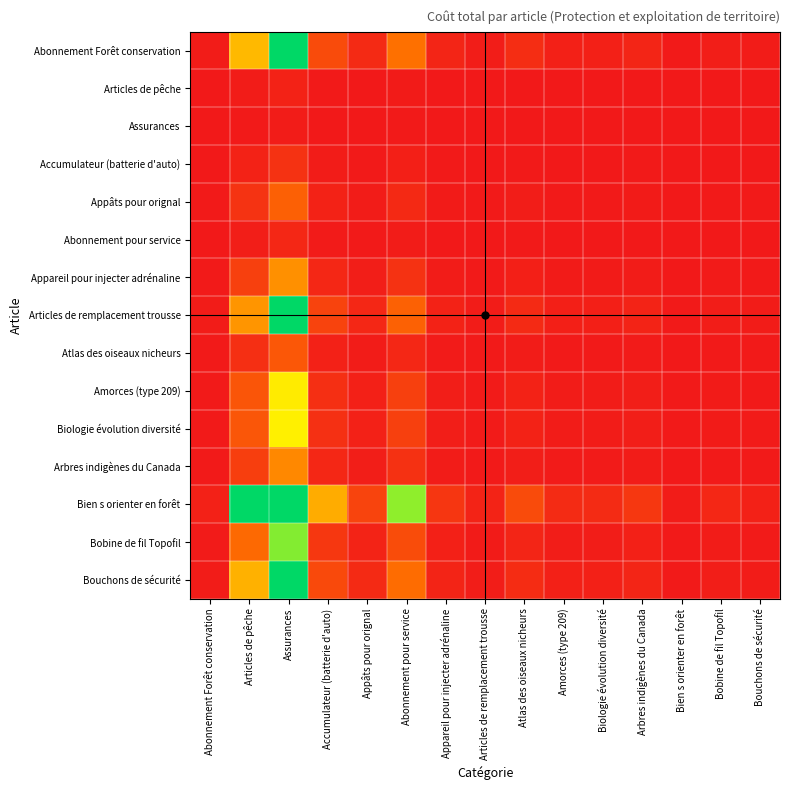

Which series has the widest spread of values?

Bien s orienter en forêt